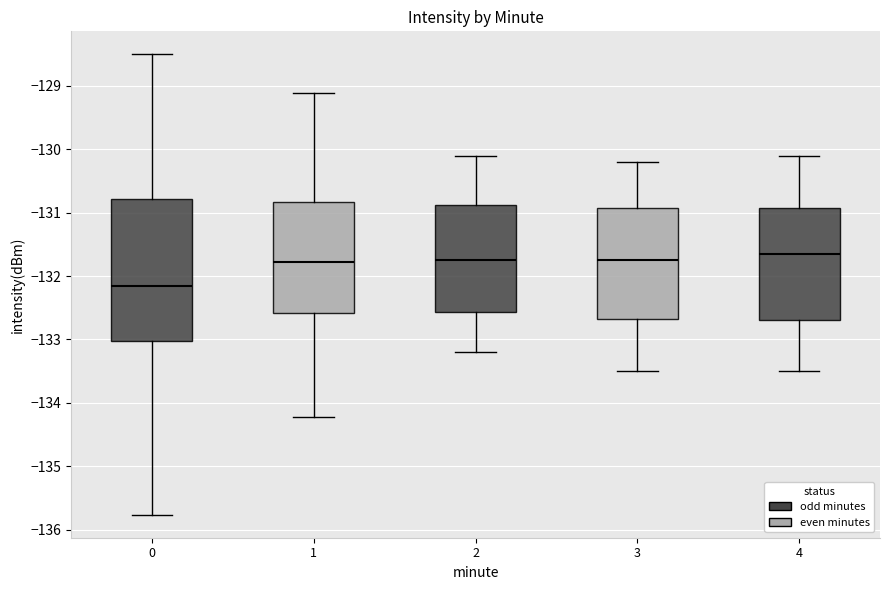

Where does the median line of the box at x = 4 sit on the y-axis? The values are not printed on the chart, so give them approximately, as read against the axis.

-131.6